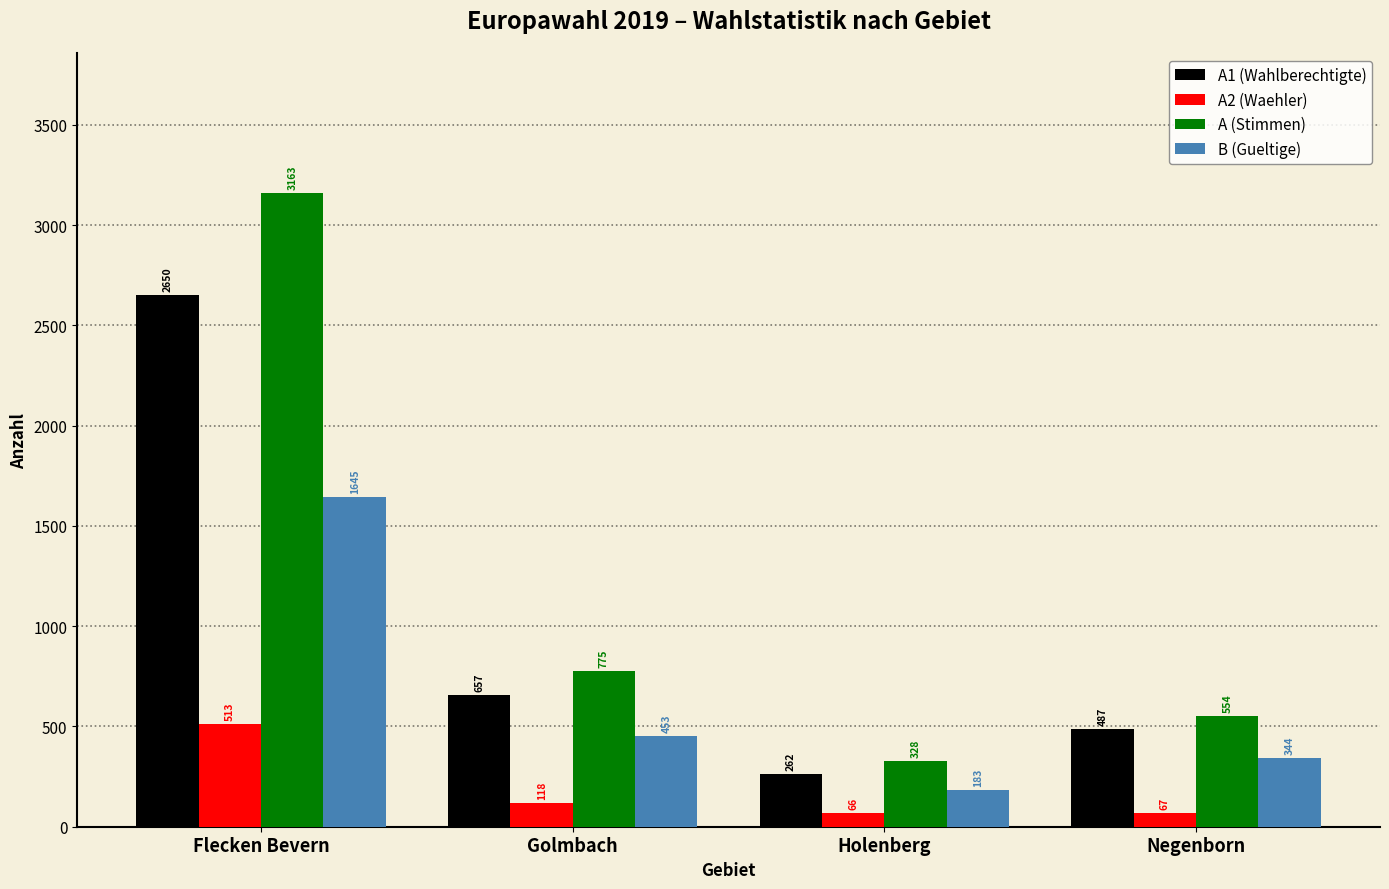

What is the minimum value for B (Gueltige)?

183